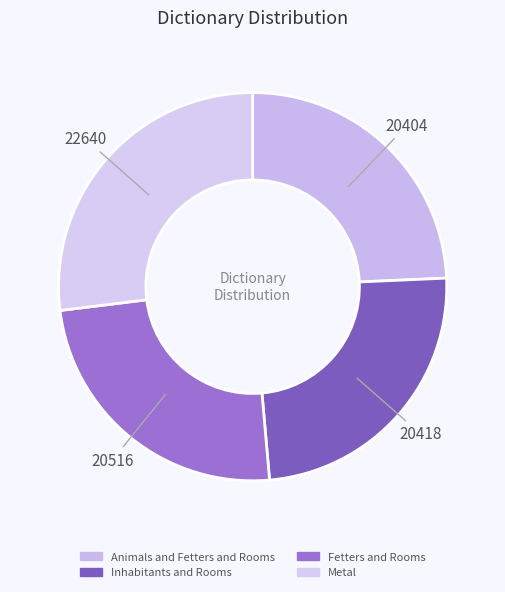

To the nearest percent, what portion does Inhabitants and Rooms represent?

24%